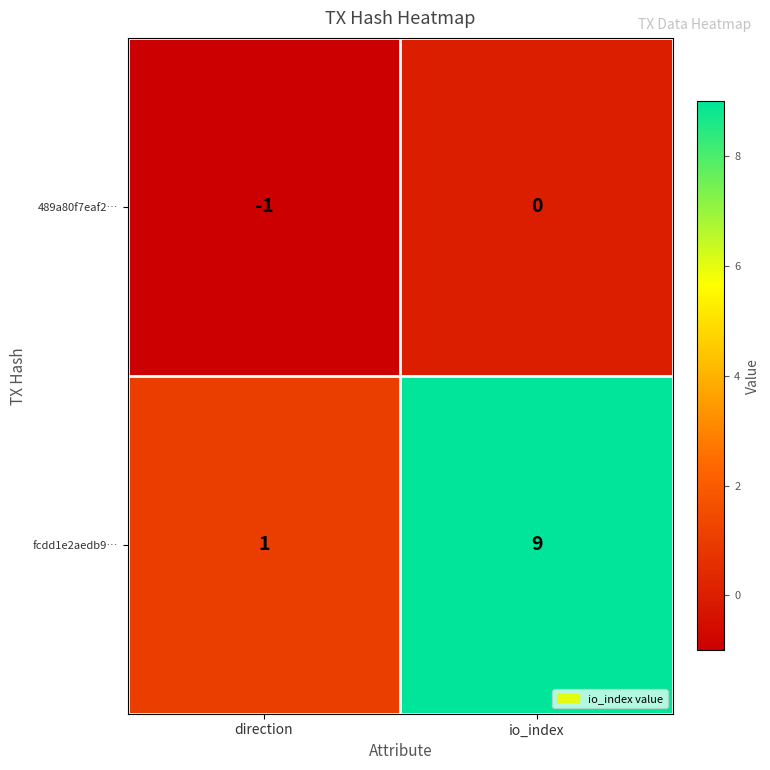

At which category is the sum across all series the highest?

io_index